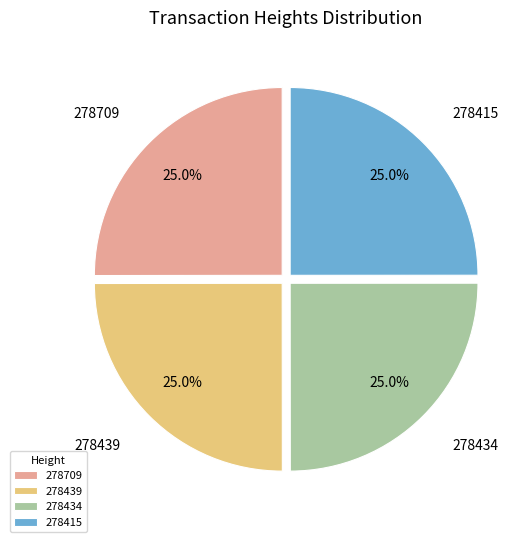

Is 278415 the majority of the pie?

No